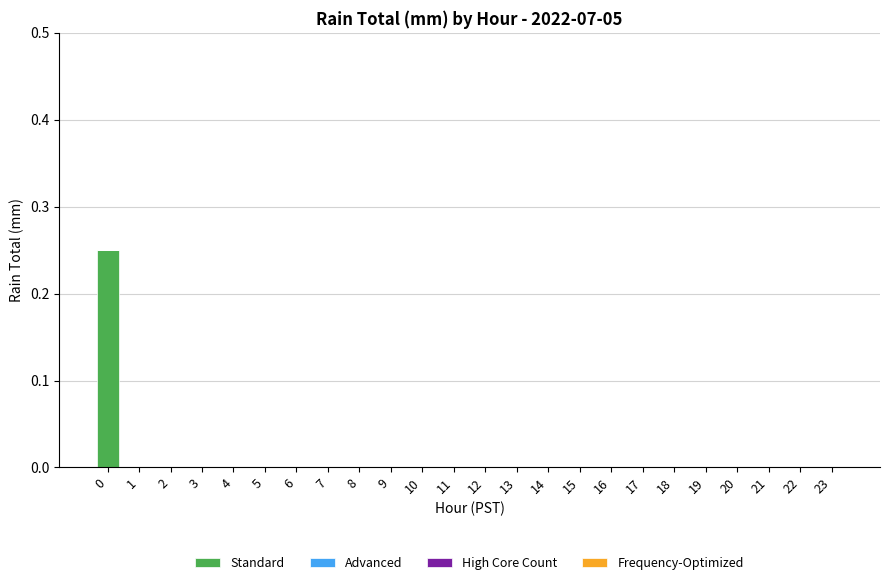

Are the bars grouped side by side (vs. stacked)?

No